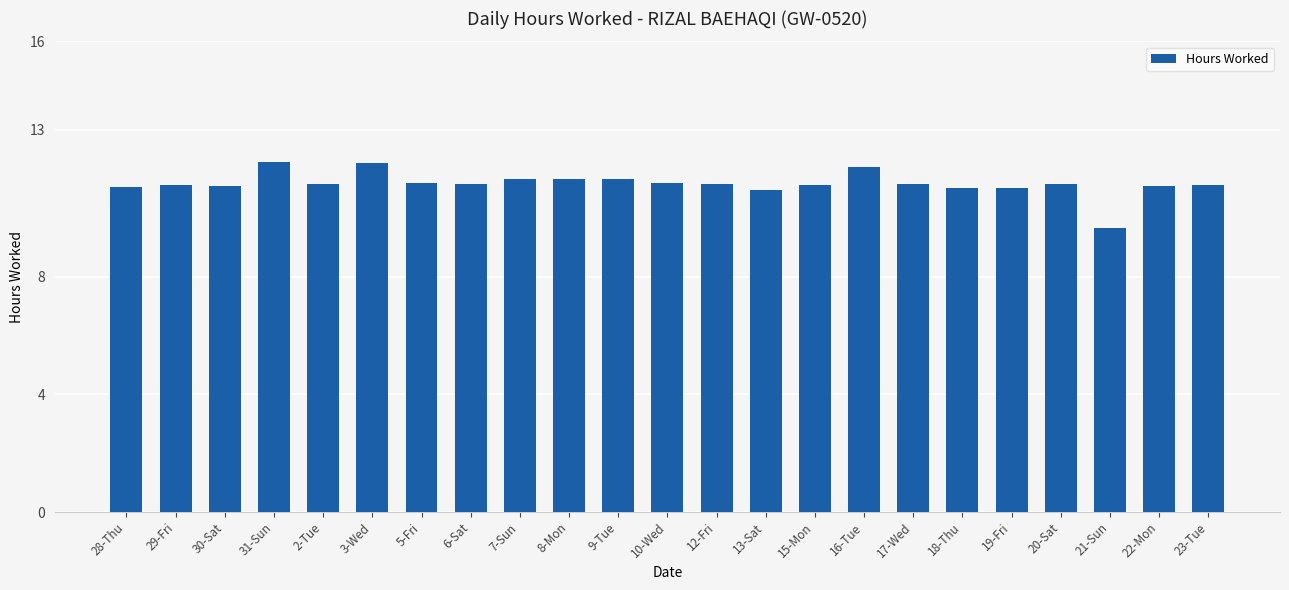

Does the chart contain stacked bars?

No